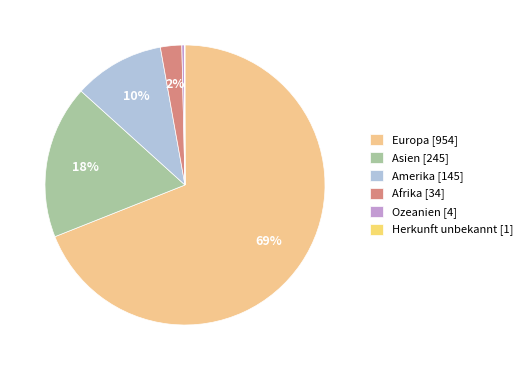

To the nearest percent, what is the difference between the Herkunft unbekannt and Asien slice percentages?

18%